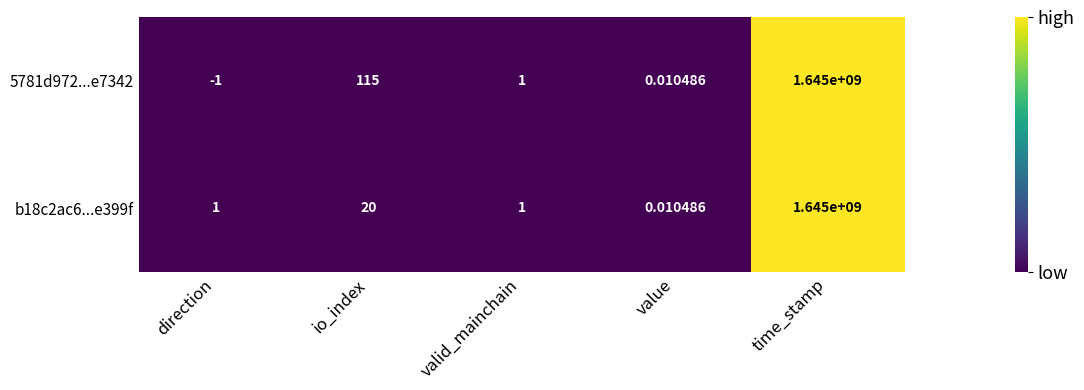

At which category does the chart reach its minimum across all series?

direction